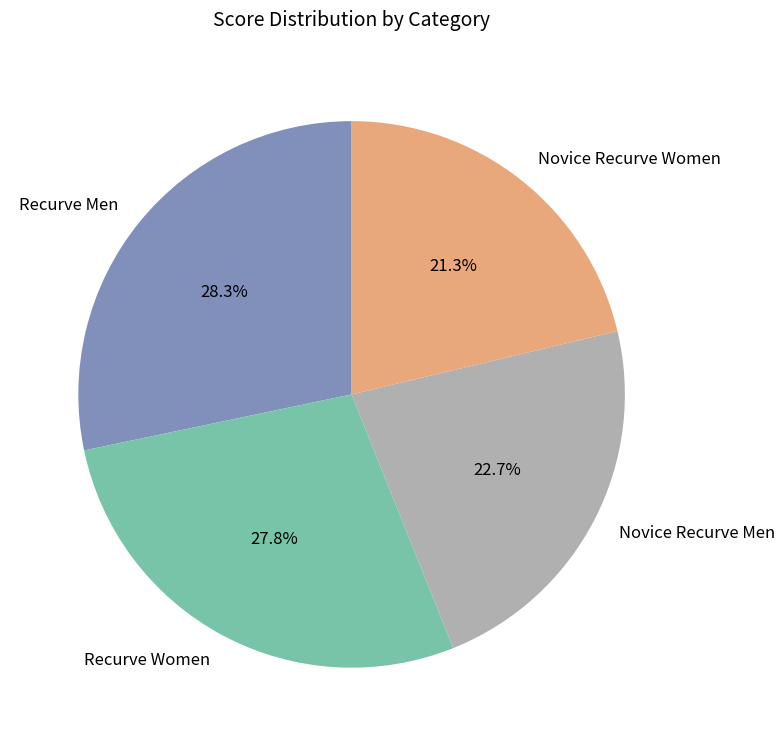

Is Novice Recurve Men the majority of the pie?

No